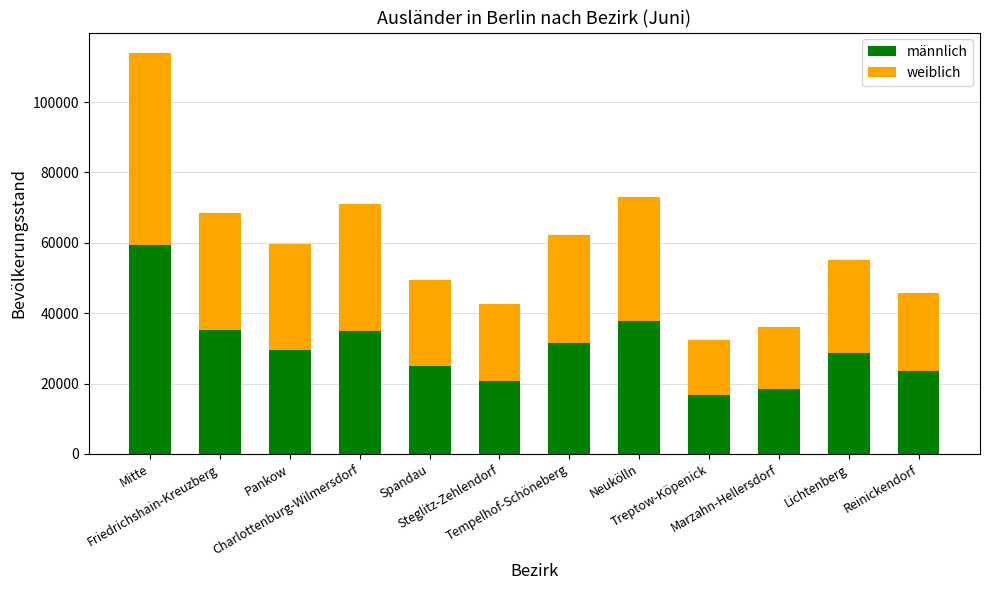

What is the highest value of the männlich series?

59295